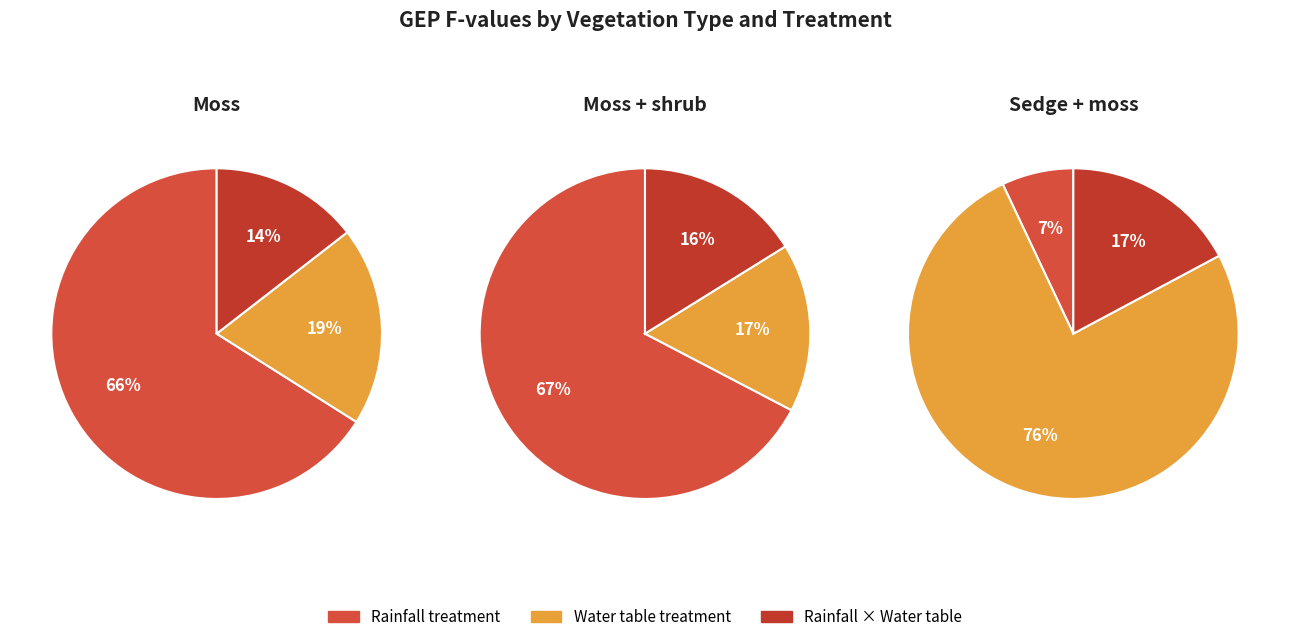

To the nearest percent, what portion does Rainfall x Water table represent?

16%